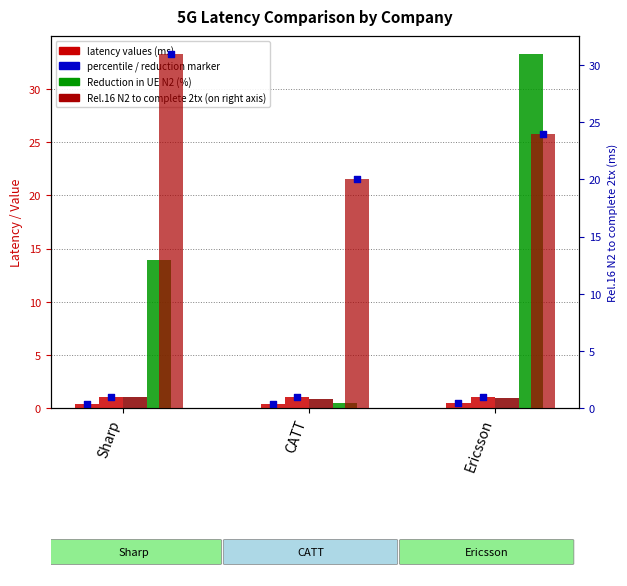

Is the value of Reduction in UE N2 (%) at Sharp greater than the value of If Rel.16 N2 added, latency 2tx (ms) at Sharp?

Yes